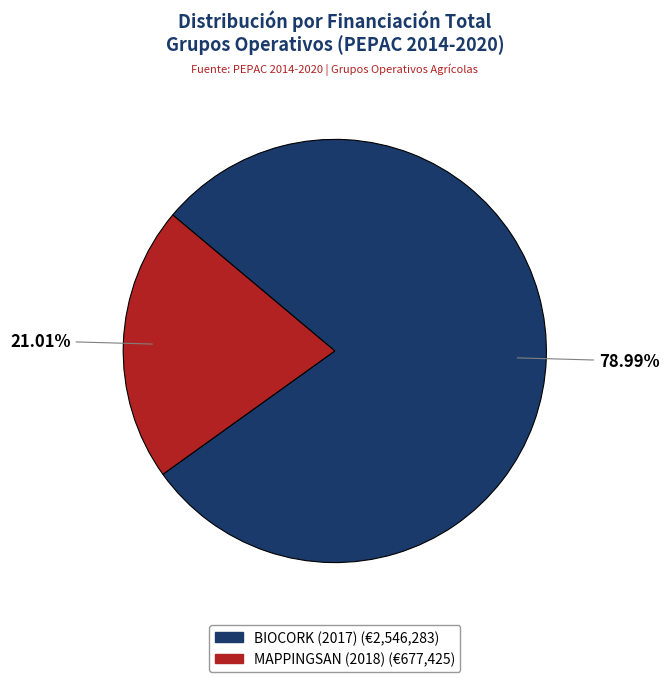

True or false: BIOCORK (2017) accounts for 79% of the total.

True